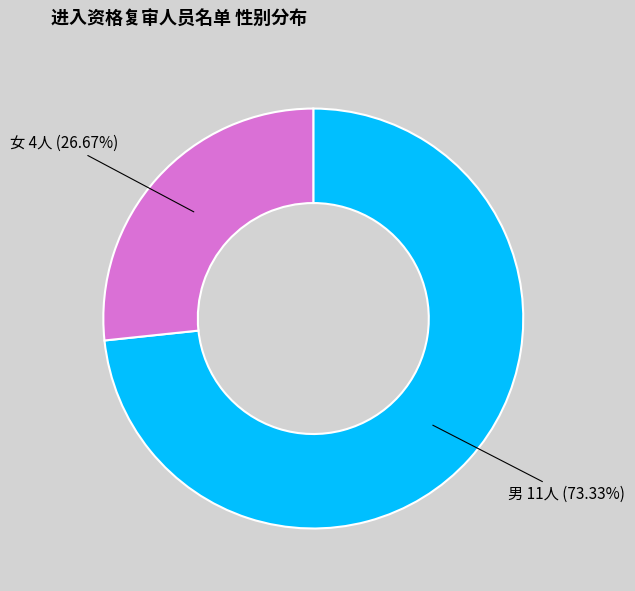

Does any single category account for the majority?

Yes